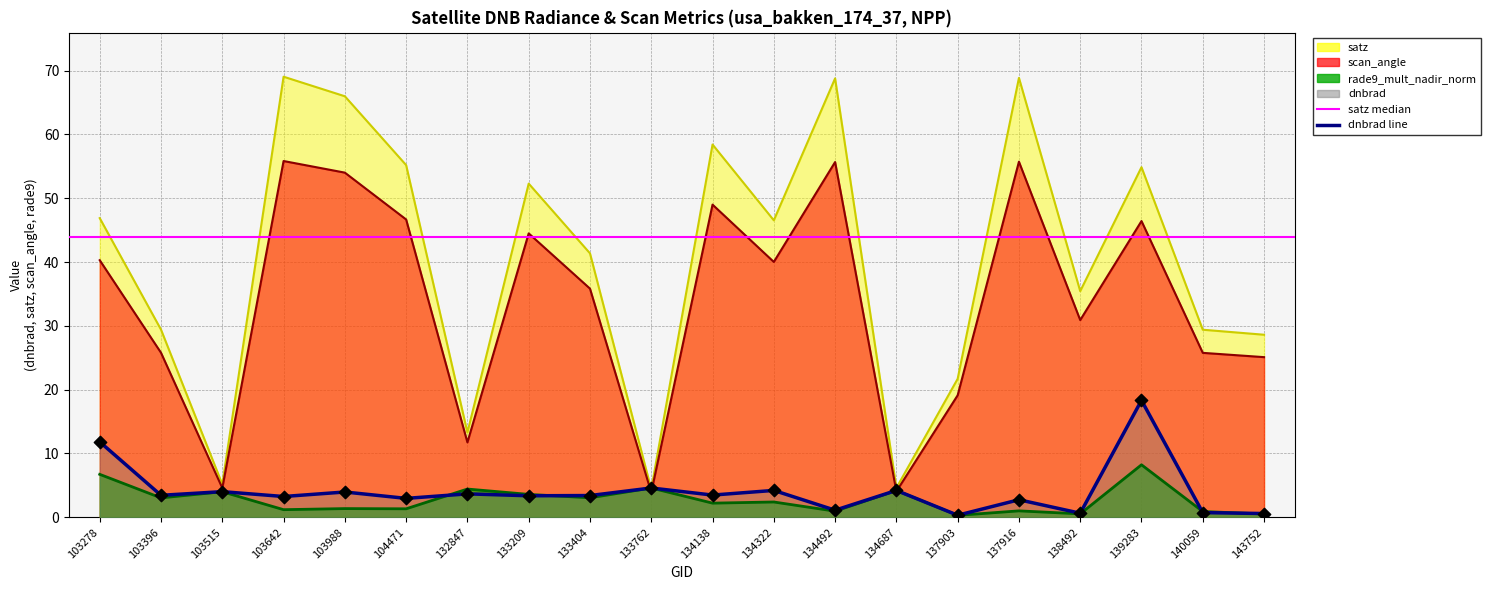

At which category is the sum across all series the highest?

103642